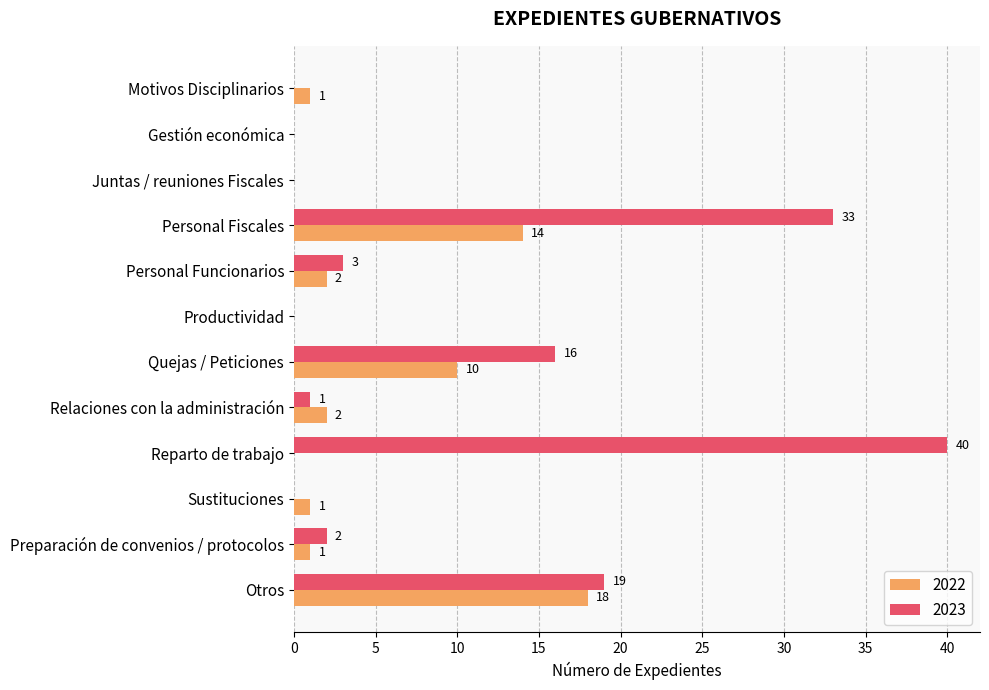

Between Gestión económica and Relaciones con la administración, which series saw the biggest shift?

2022